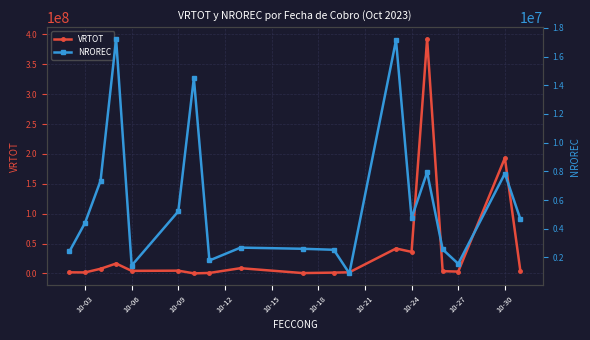

Reading left to right, what are all the values shown in this chart?

VRTOT: 1750000.0	1600000.0	7708714.0	16496068.9	4235000.0	4566029.5	30000.0	743480.3	8700000.0	531630.0	1300000.0	1820000.0	41644168.7	36019698.4	392511510.0	3695306.0	3000000.0	193156540.7	3364787.2
NROREC: 2419519.0	4406516.0	7344997.0	17237923.0	1433379.0	5214577.0	14510200.0	1788233.0	2685075.0	2604635.0	2533930.0	889460.0	17147031.0	4733788.0	7939468.0	2562885.0	1560107.0	7843583.0	4665587.0